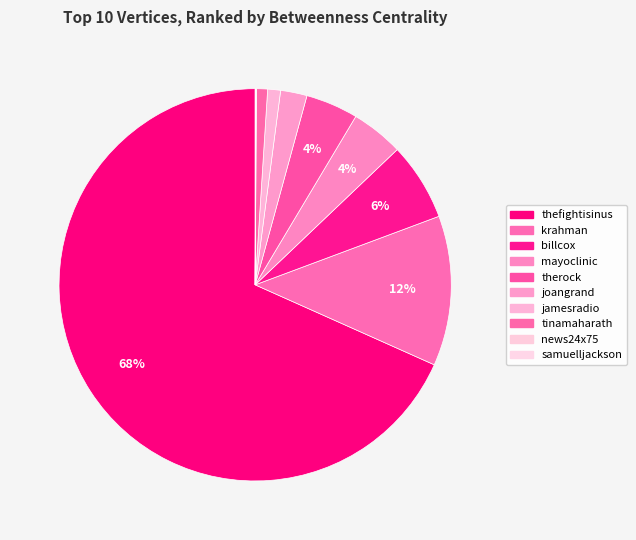

To the nearest percent, what is the combined percentage of krahman and samuelljackson?

12%